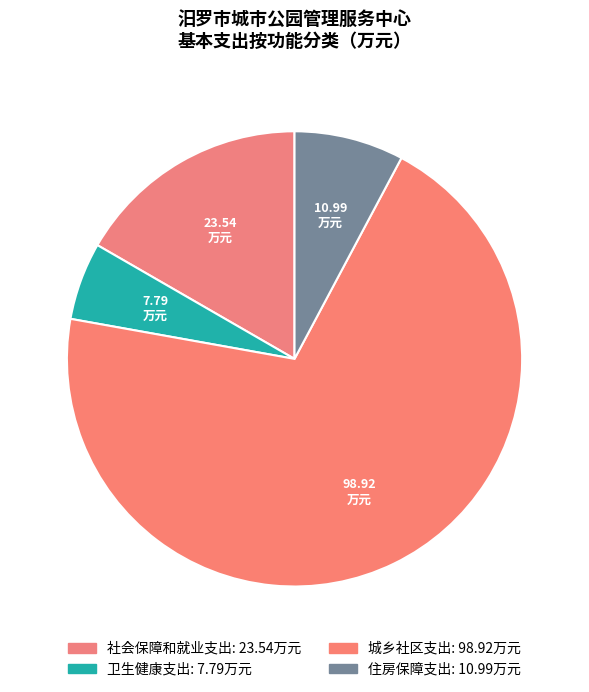

Rank the categories by value from lowest to highest.

卫生健康支出, 住房保障支出, 社会保障和就业支出, 城乡社区支出